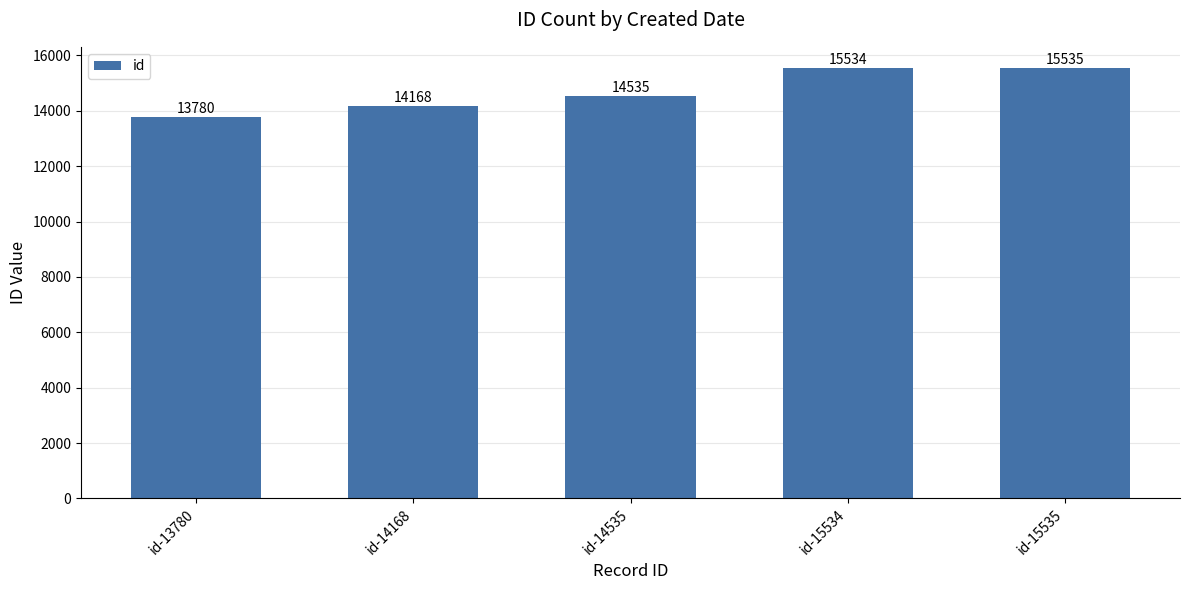

What is the ratio of the value at id-14168 to the value at id-13780?

1.0